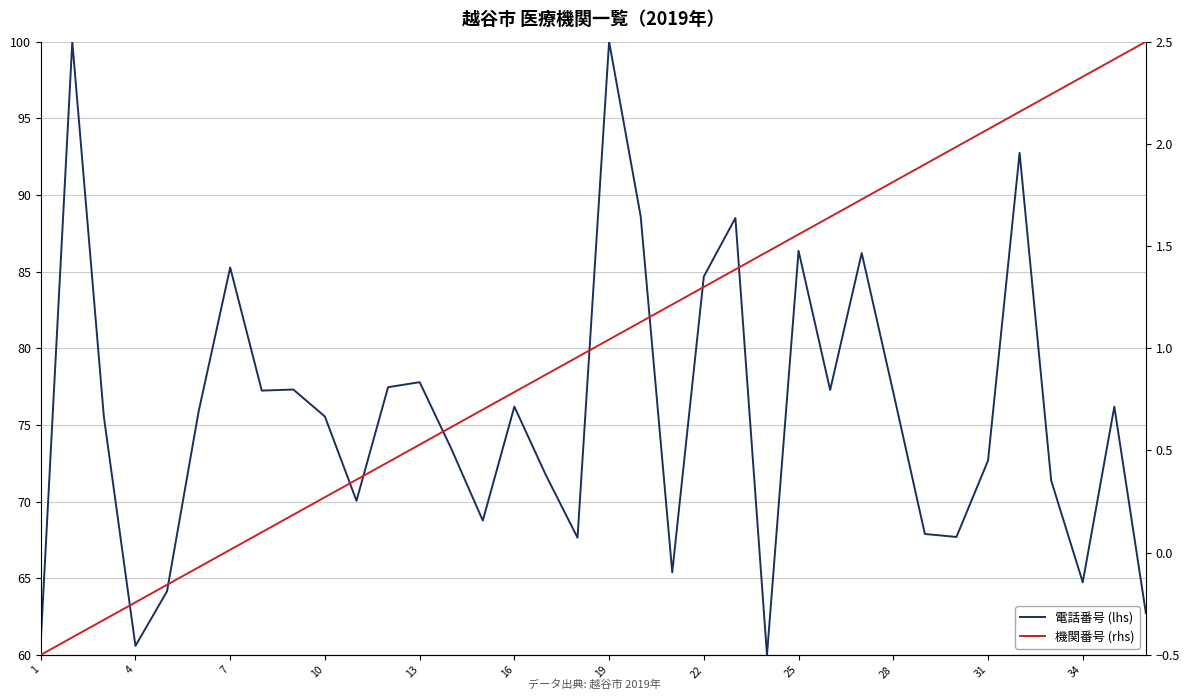

True or false: 機関番号 (rhs) has more than 0 interior local peaks.

False